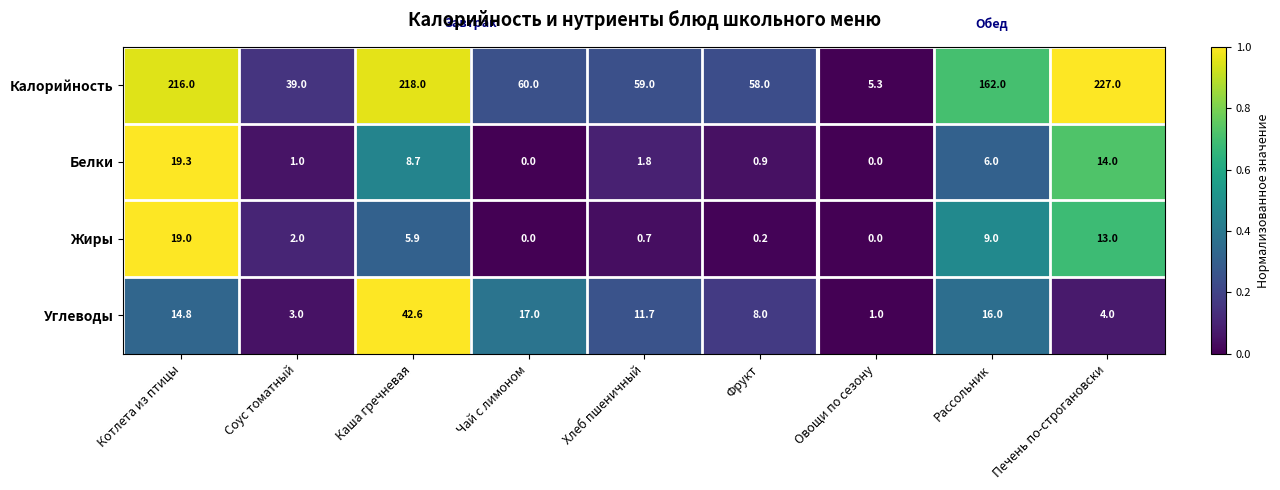

What is the average value of the Белки series?

5.7